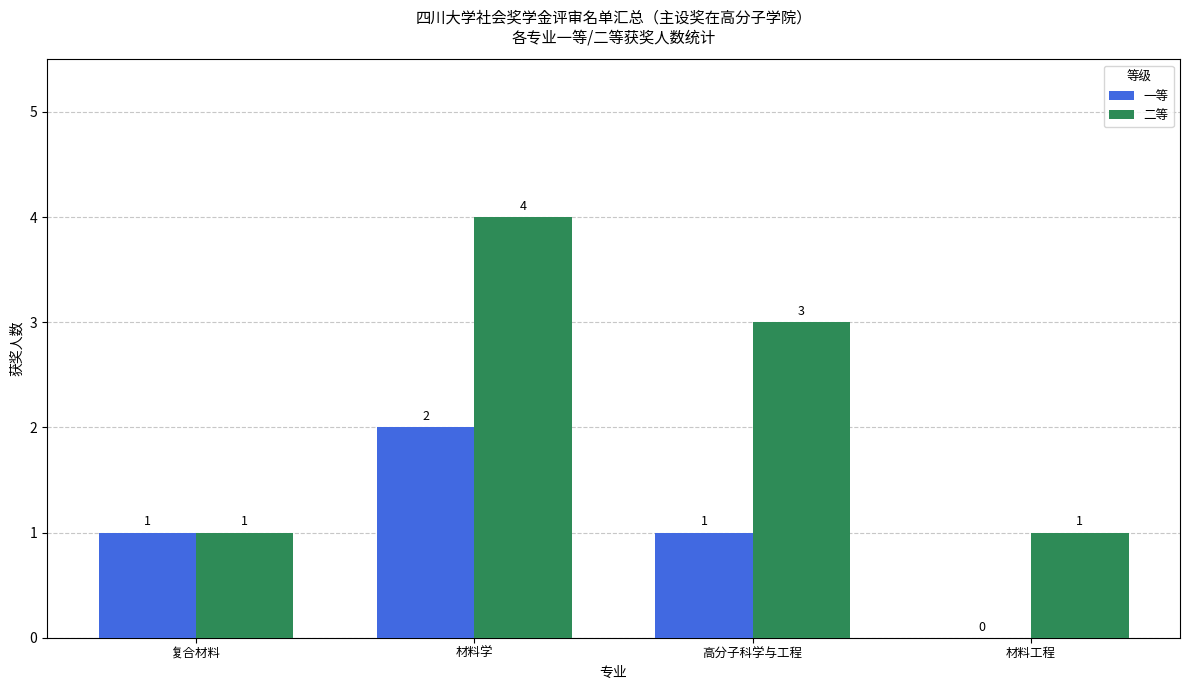

What is the spread (max minus min) of values at 材料学?

2